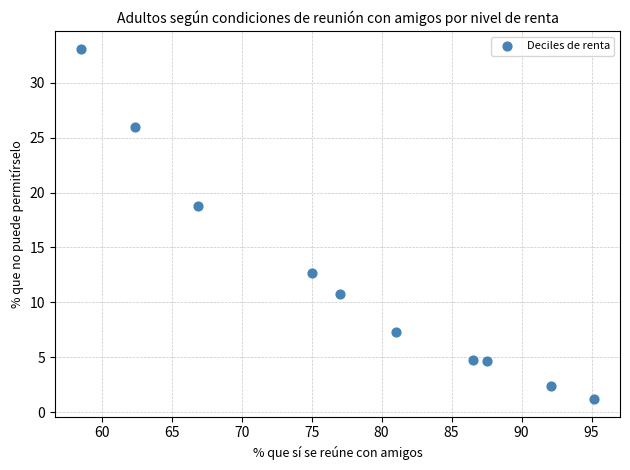

What is the average X value?

78.2